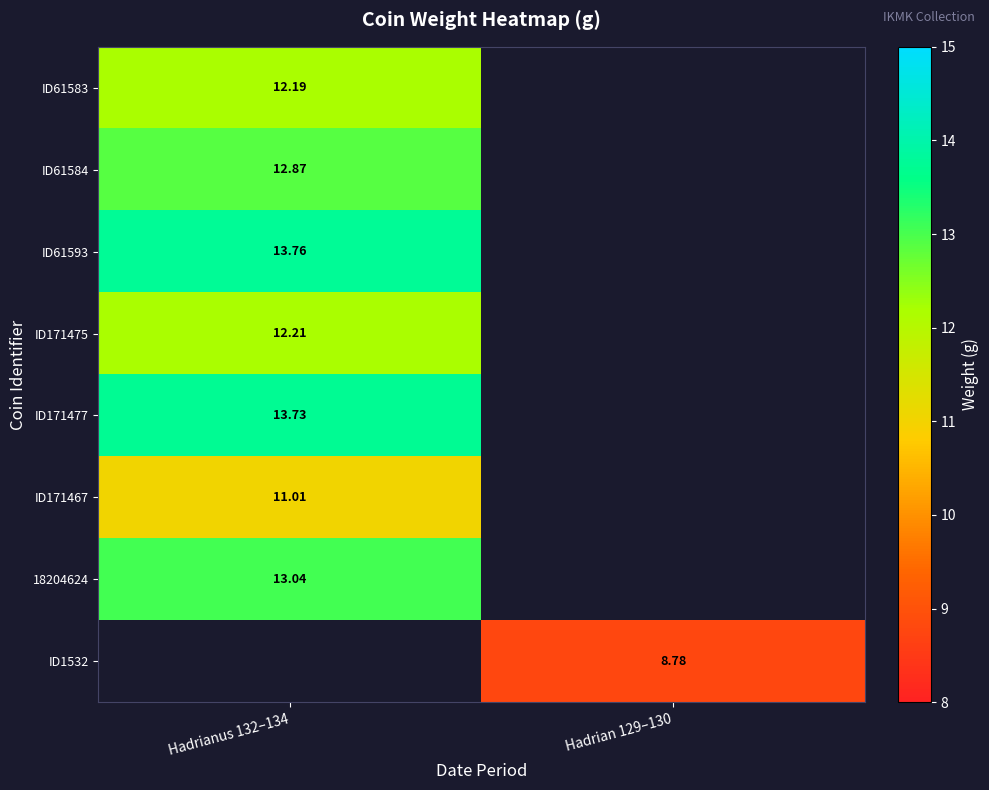

What is the minimum value for ID61583?

12.2